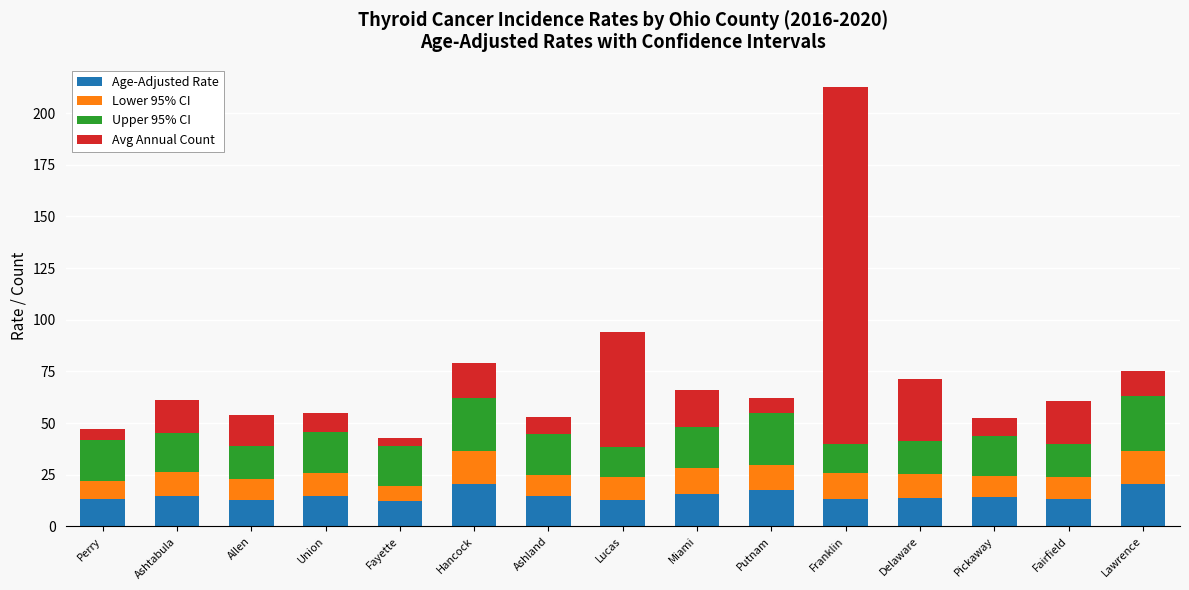

At which category is the sum across all series the highest?

Franklin